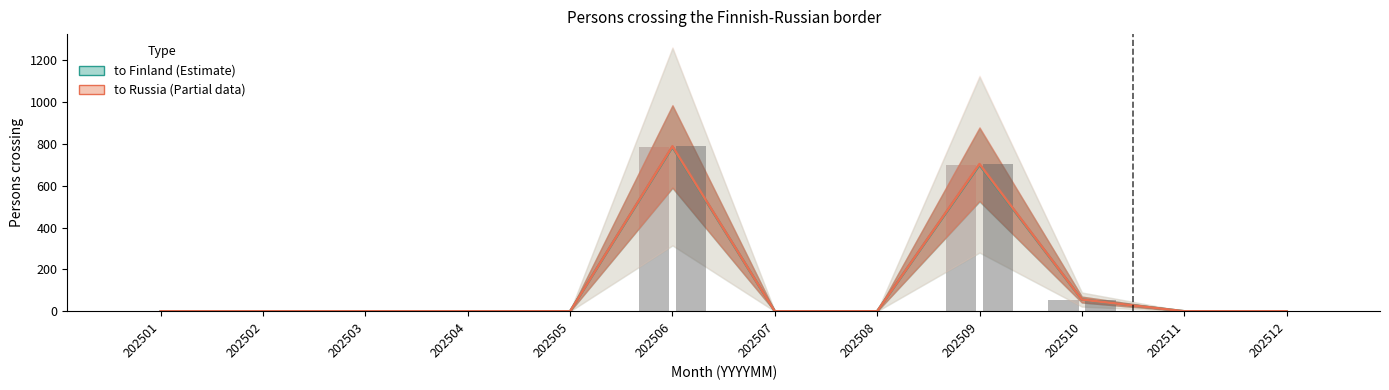

Reading left to right, what are all the values shown in this chart?

to Finland (Estimate): 202501=0	202502=0	202503=0	202504=0	202505=0	202506=786	202507=0	202508=0	202509=700	202510=56	202511=0	202512=0
to Russia (Partial): 202501=0	202502=0	202503=0	202504=0	202505=0	202506=789	202507=0	202508=0	202509=704	202510=56	202511=0	202512=0